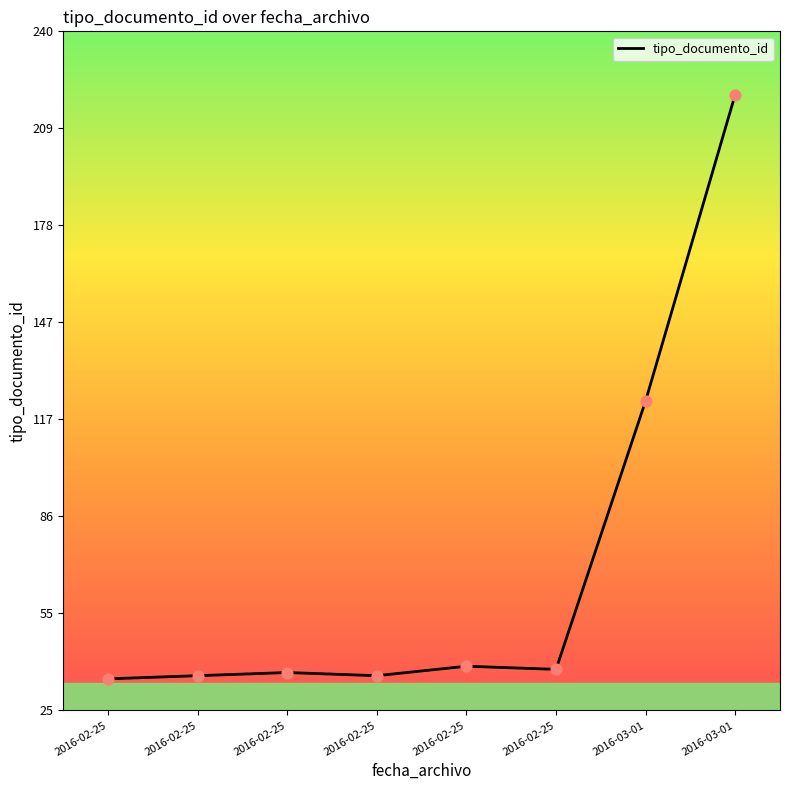

Which has a higher value, 2016-02-25 or 2016-02-25?

2016-02-25